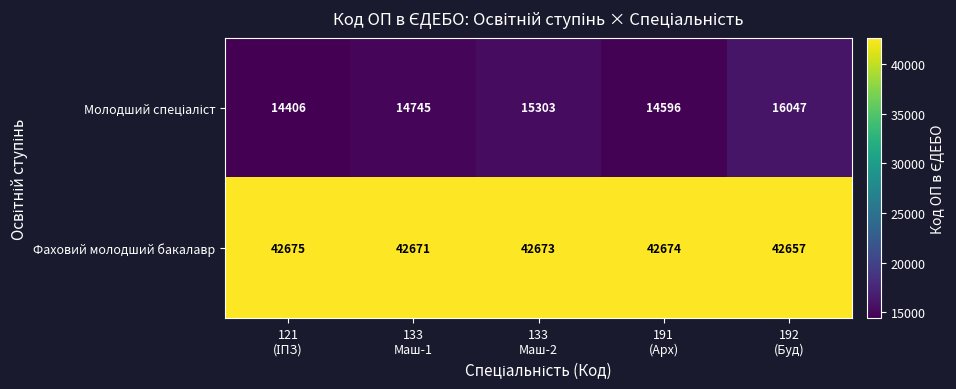

What is the difference between the maximum and minimum values in the Фаховий молодший бакалавр series?

18